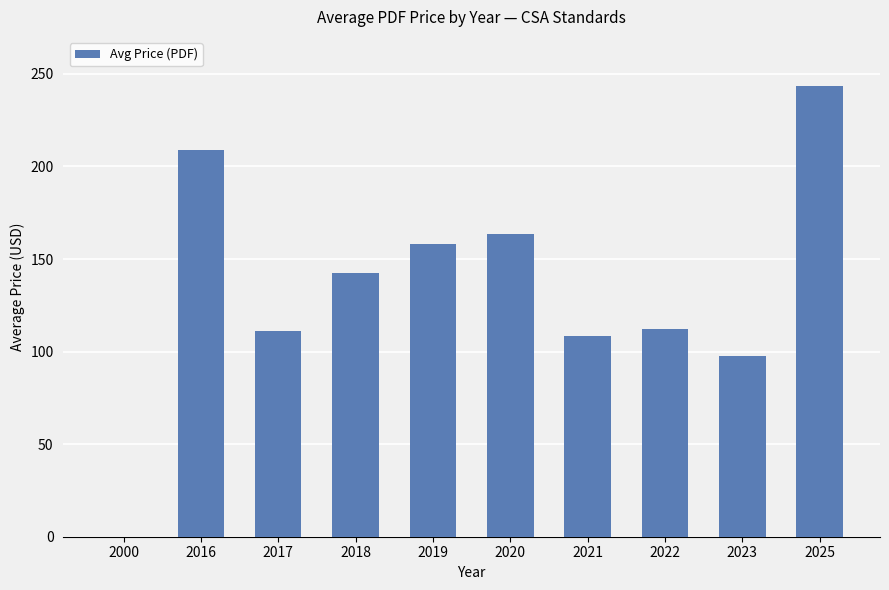

What is the approximate value at 2019?

158.3